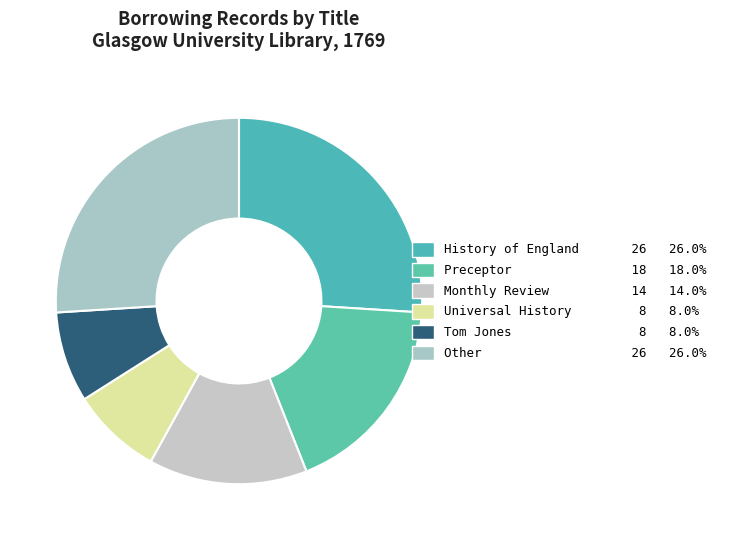

How many slices are in this pie chart?

6